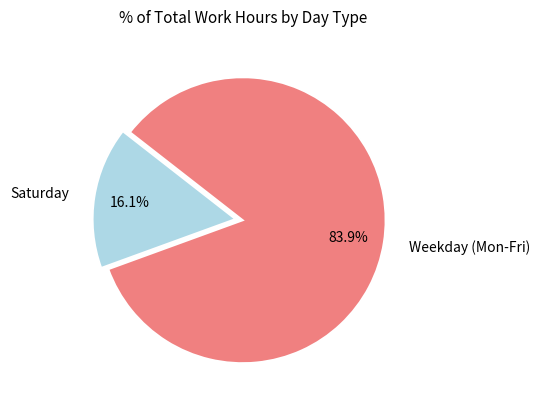

Which slice represents more than half of the pie?

Weekday (Mon-Fri)